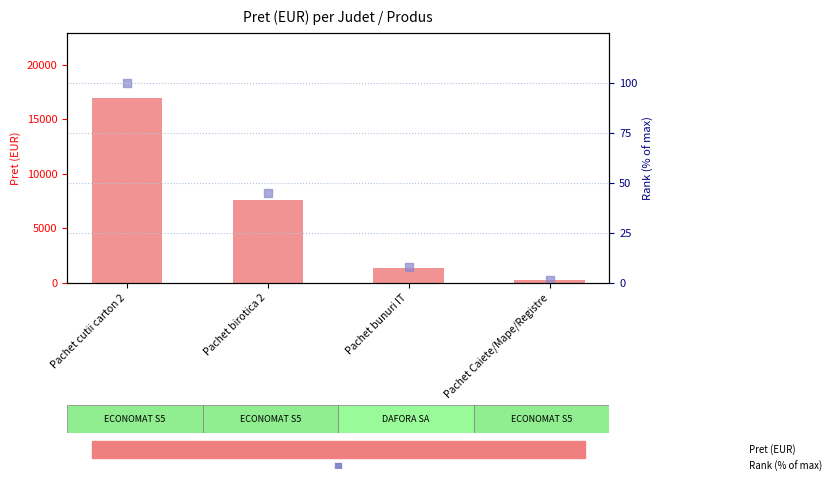

At how many categories does at least one series exceed 1356?

2